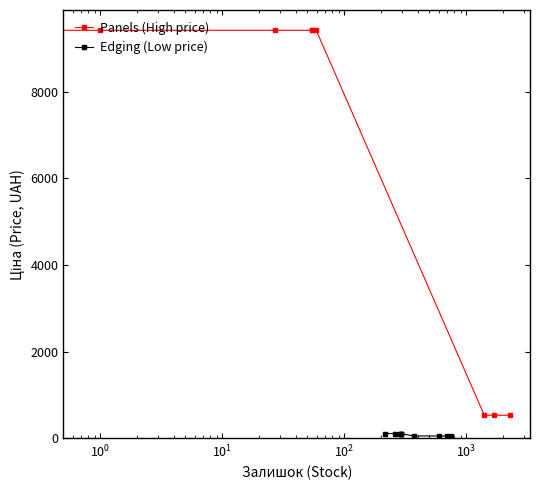

What is the value of the Panels (High price) point at the 9th from the left?

535.4